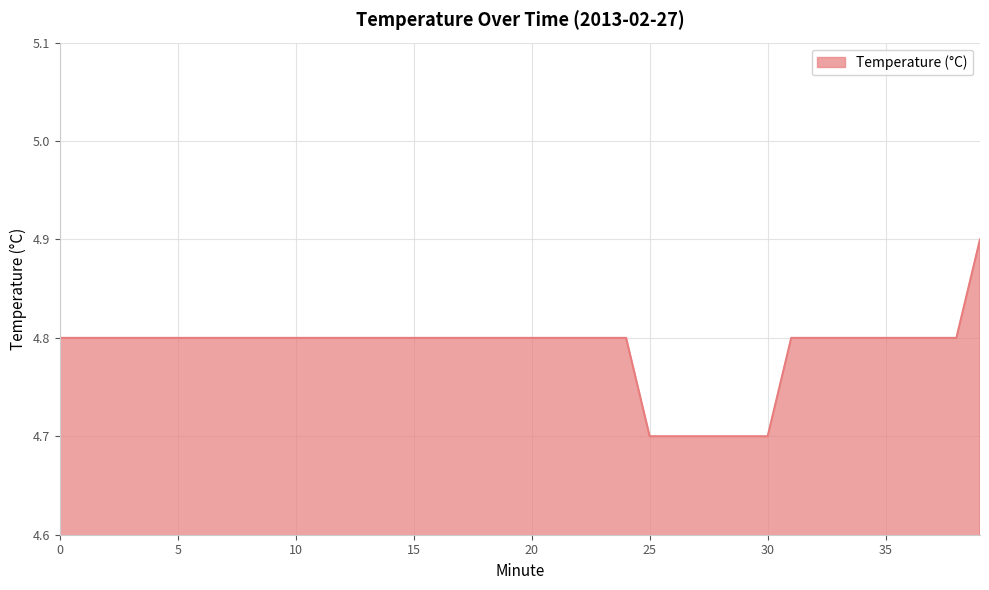

What is the greatest value displayed?

4.9